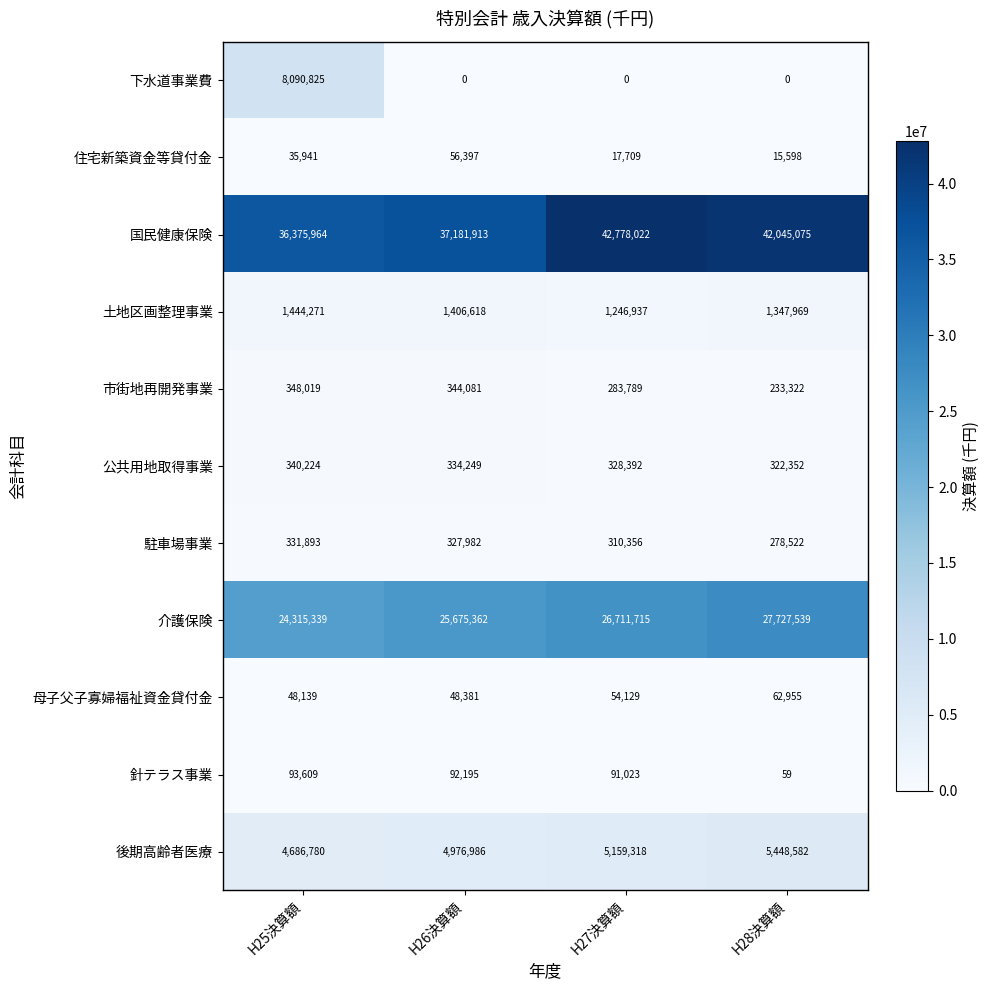

At H26決算額, list the series in order from smallest to largest.

下水道事業費, 母子父子寡婦福祉資金貸付金, 住宅新築資金等貸付金, 針テラス事業, 駐車場事業, 公共用地取得事業, 市街地再開発事業, 土地区画整理事業, 後期高齢者医療, 介護保険, 国民健康保険